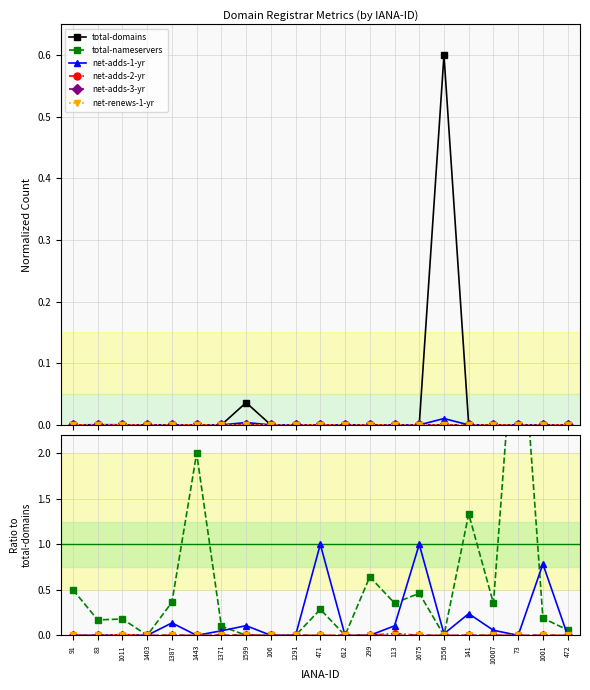

True or false: total-nameservers and net-renews-1-yr intersect in this chart.

False